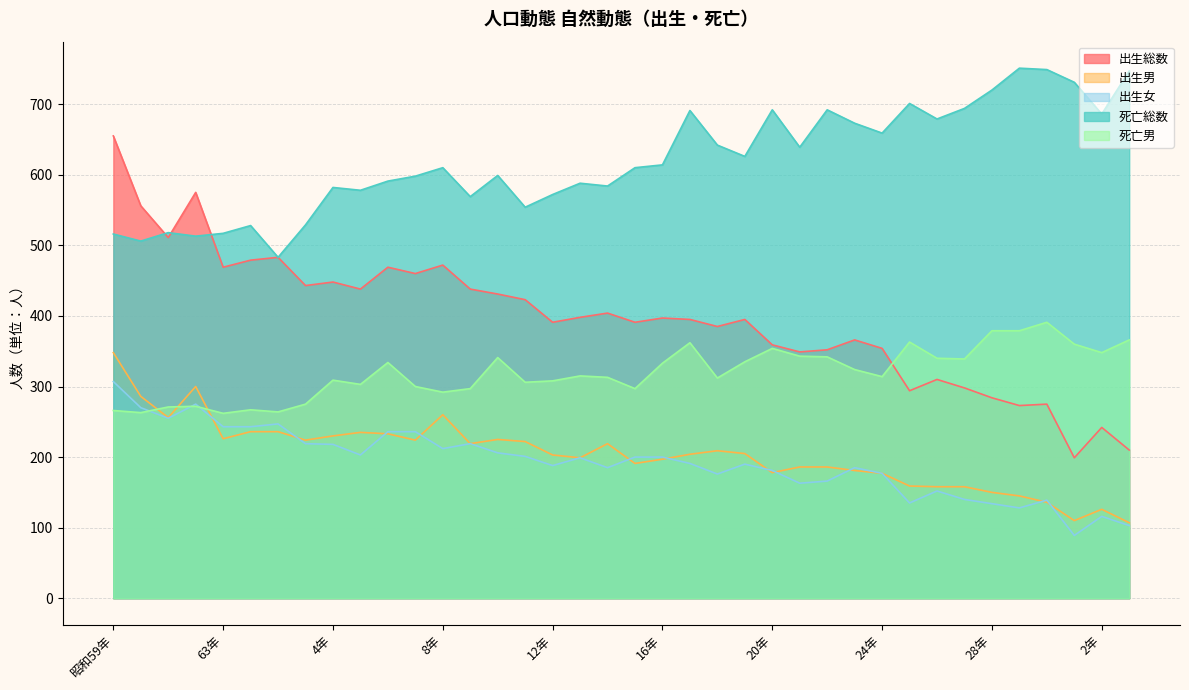

What is the value of the 出生女 point at the 36th from the left?

89